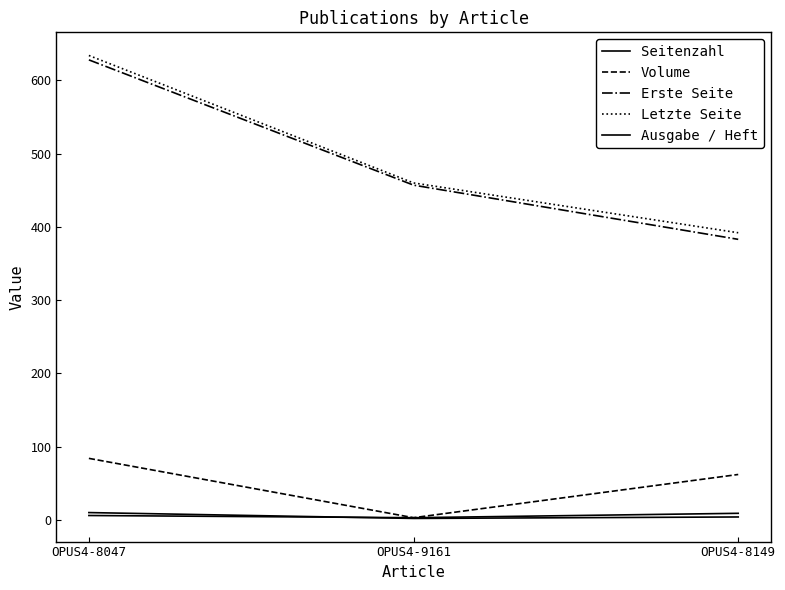

Rank the categories by Erste Seite value from highest to lowest.

OPUS4-8047, OPUS4-9161, OPUS4-8149